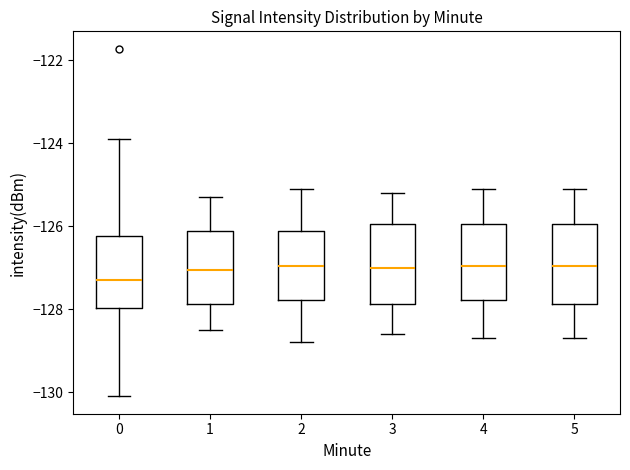

Which box has the lowest median line?

0